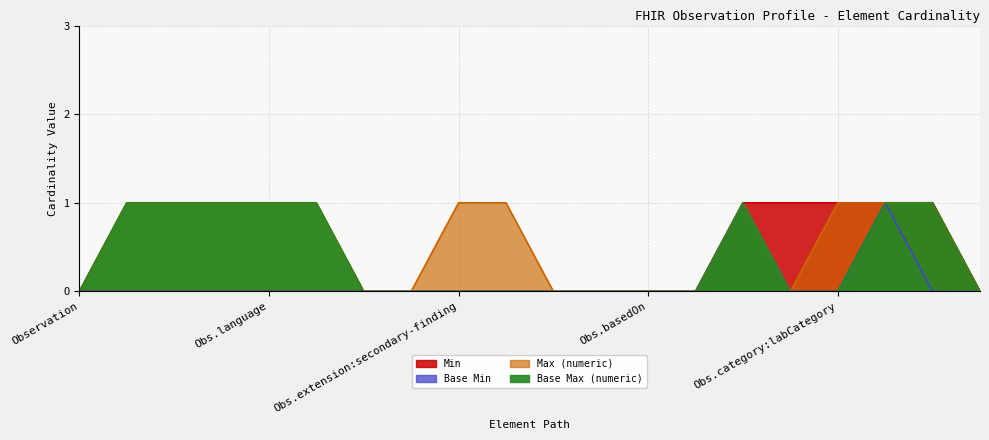

How many data points does each series have?

20